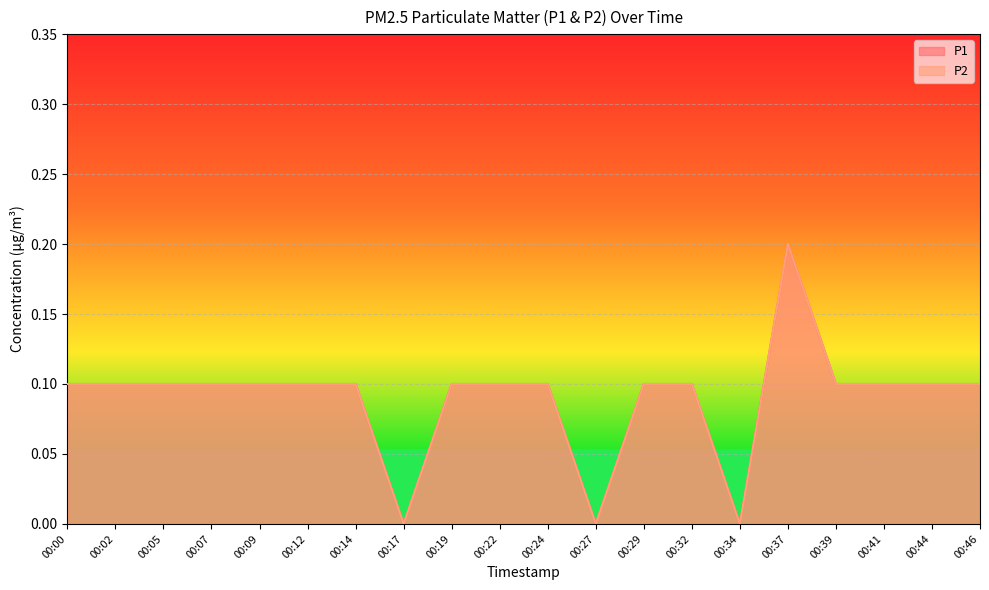

At which category is the sum across all series the highest?

00:37